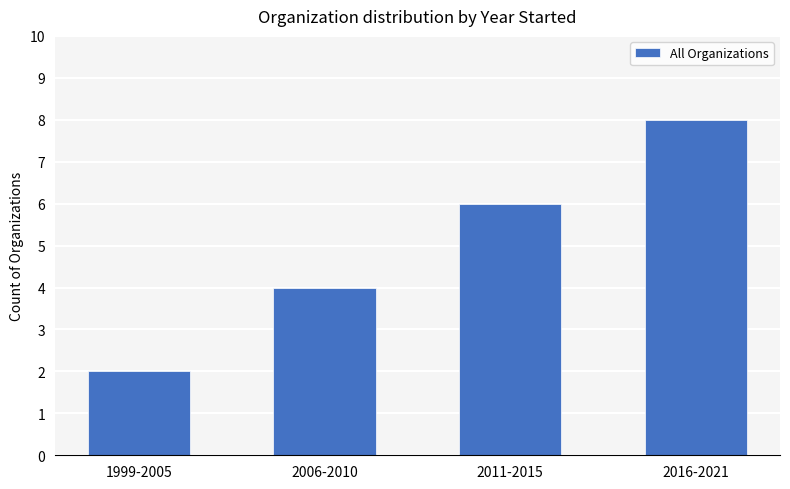

What is the difference between the maximum and minimum values?

6